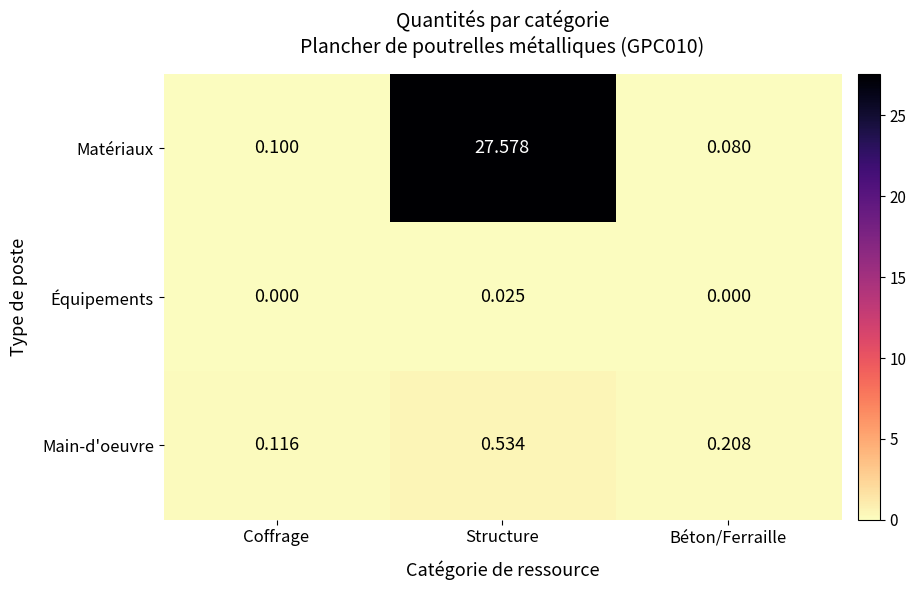

Which category has the highest value in the Équipements series?

Structure